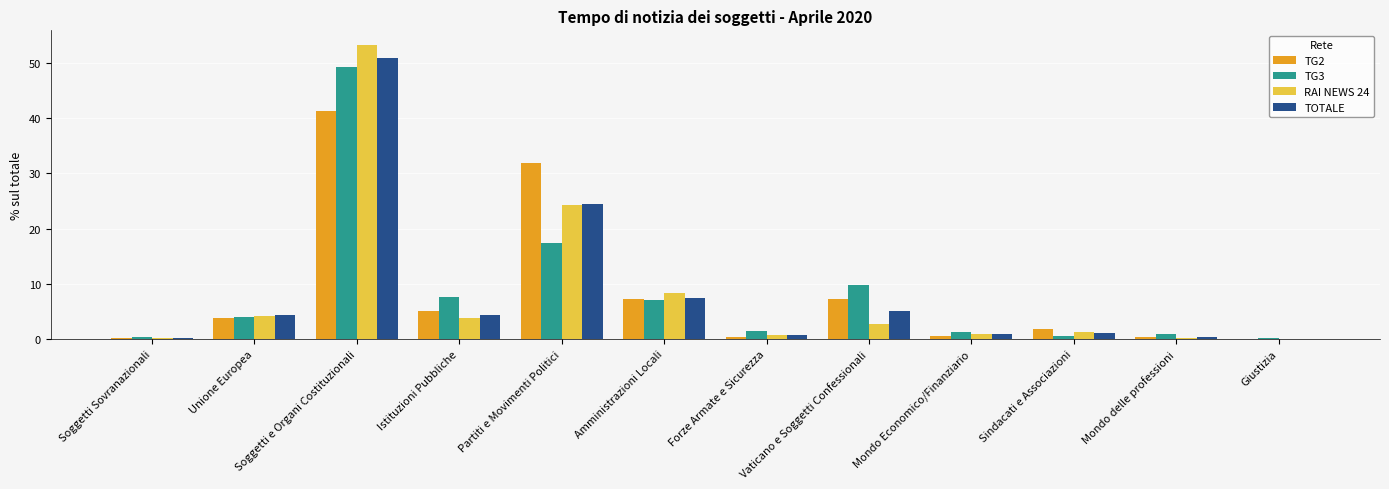

What is the maximum value for TOTALE?

51.0